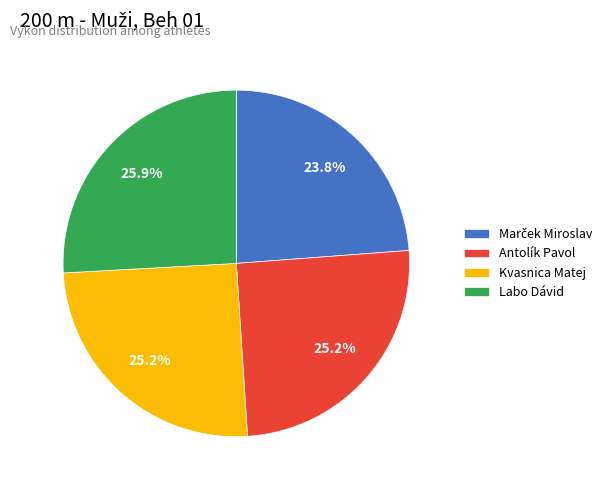

What percentage is the Labo Dávid slice, to the nearest percent?

26%